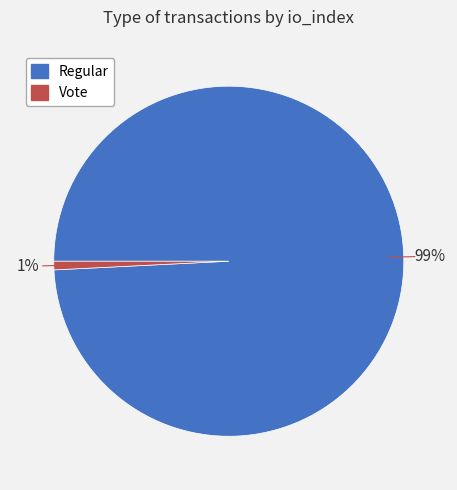

Is it true that Regular is 99% of the pie?

True